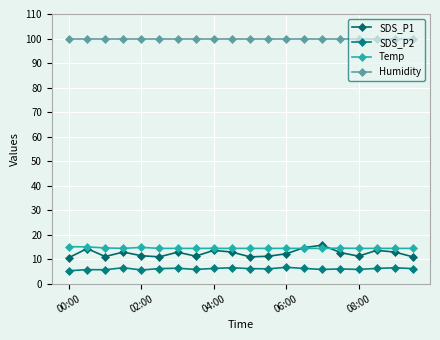

Reading left to right, list all the values displayed in this chart.

SDS_P1: 10.6	14.3	11.1	12.9	11.4	10.9	12.8	11.2	13.6	12.9	10.9	11.2	12.2	14.7	15.7	12.7	11.2	13.6	12.9	10.9
SDS_P2: 5.3	5.7	5.7	6.5	5.6	6.2	6.3	5.8	6.2	6.5	6.2	6.0	6.7	6.2	5.8	6.0	5.8	6.2	6.5	6.2
Temp: 15.1	15.0	14.6	14.4	14.8	14.4	14.4	14.4	14.4	14.4	14.4	14.4	14.4	14.4	14.4	14.5	14.4	14.4	14.4	14.4
Humidity: 99.9	99.9	99.9	99.9	99.9	99.9	99.9	99.9	99.9	99.9	99.9	99.9	99.9	99.9	99.9	99.9	99.9	99.9	99.9	99.9